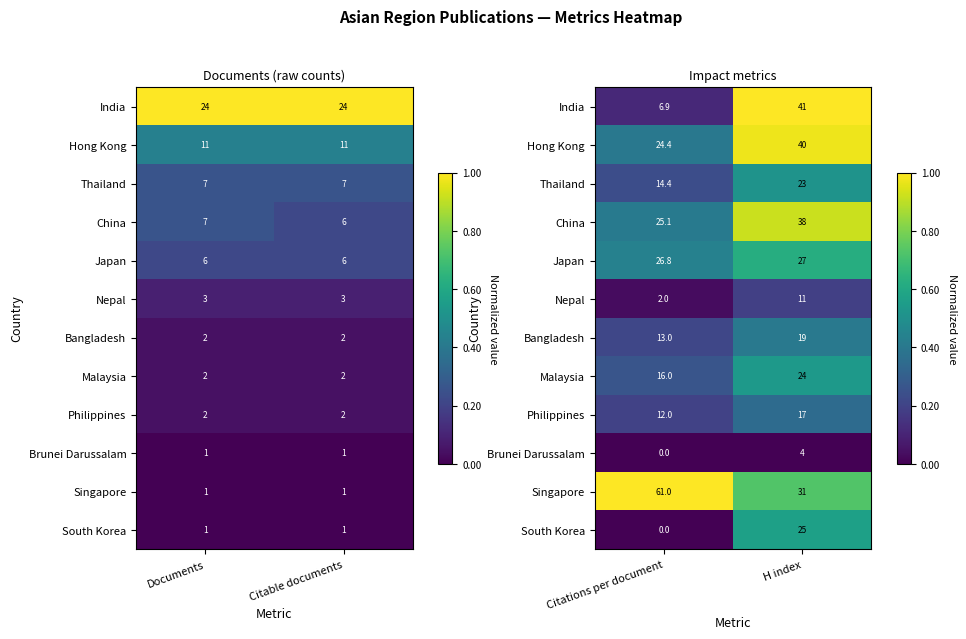

Count the number of data series in this chart.

12